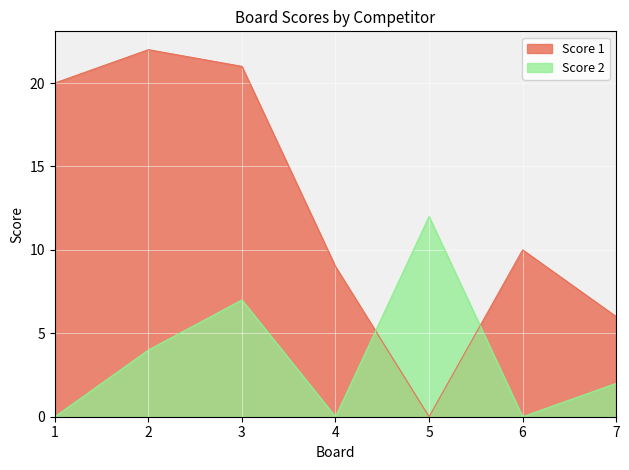

At which category is the sum across all series the highest?

3